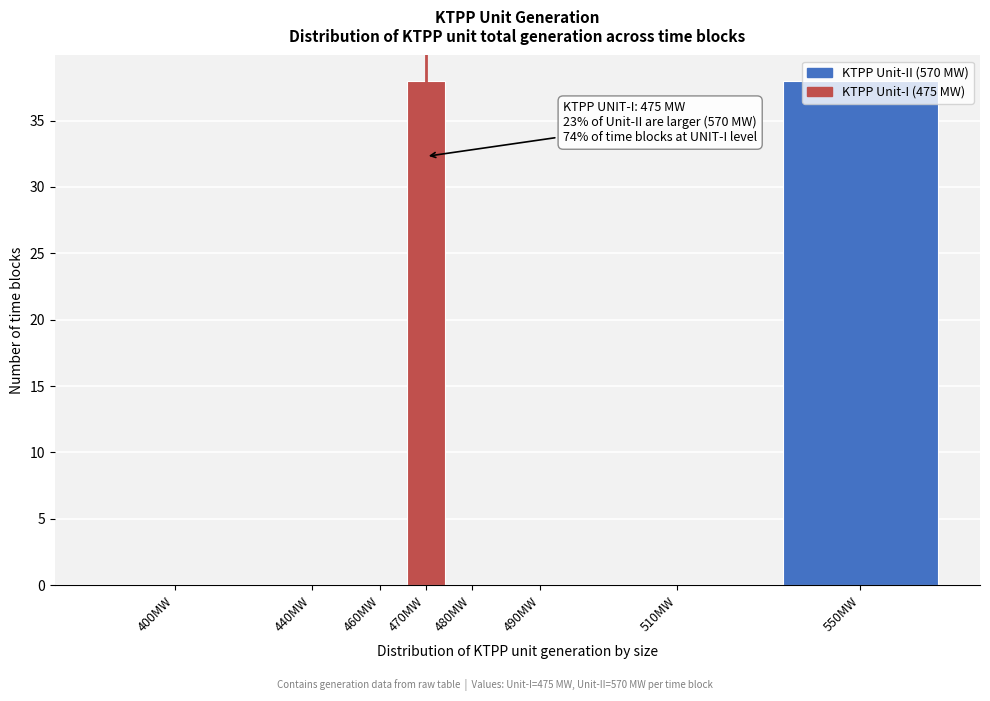

What is the sum of all values?

76